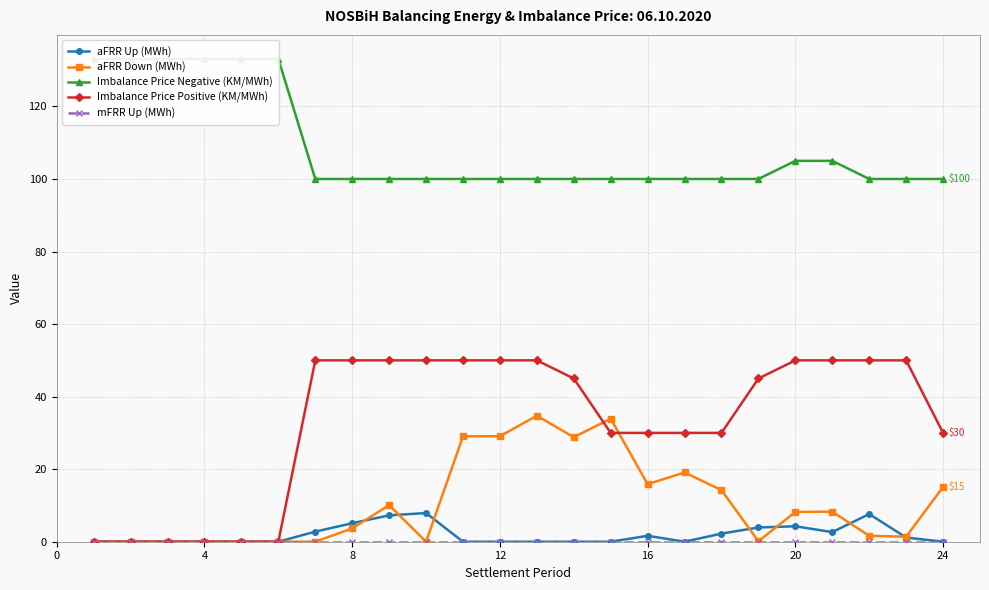

True or false: mFRR Up (MWh) and aFRR Down (MWh) intersect in this chart.

False